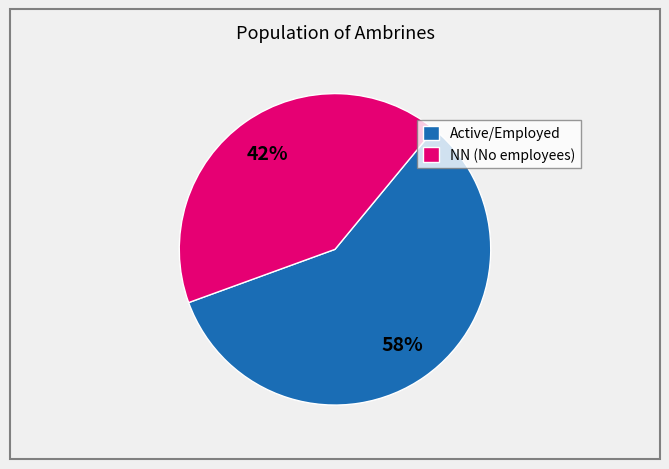

Approximately how many times larger is the value at Active/Employed compared to NN (No employees)?

1.4